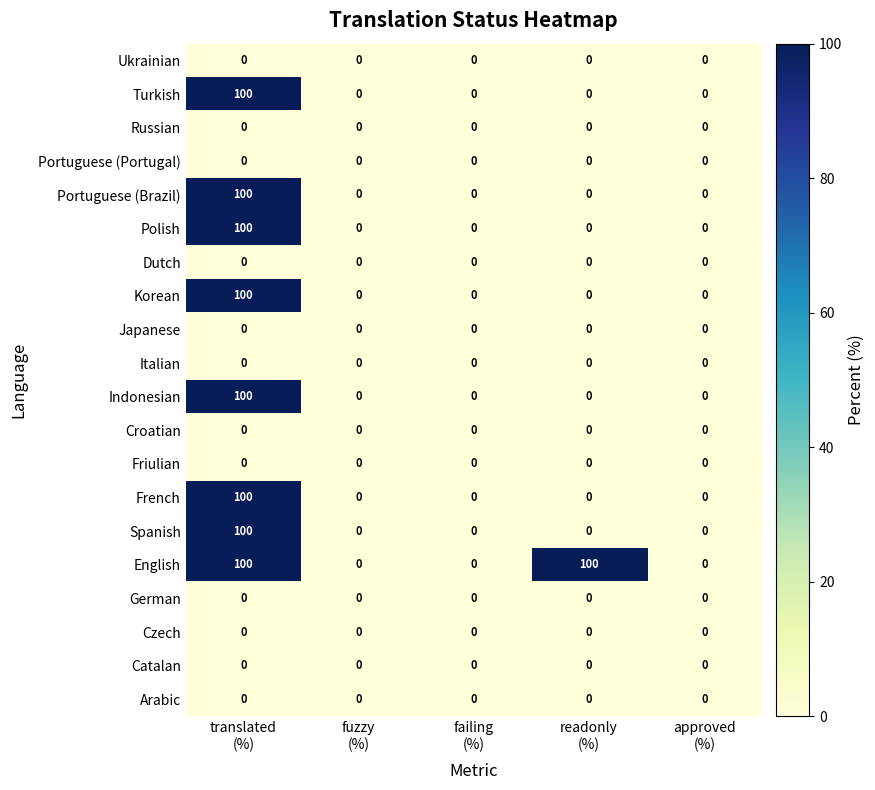

What is the difference between the maximum and minimum values in the Turkish series?

100